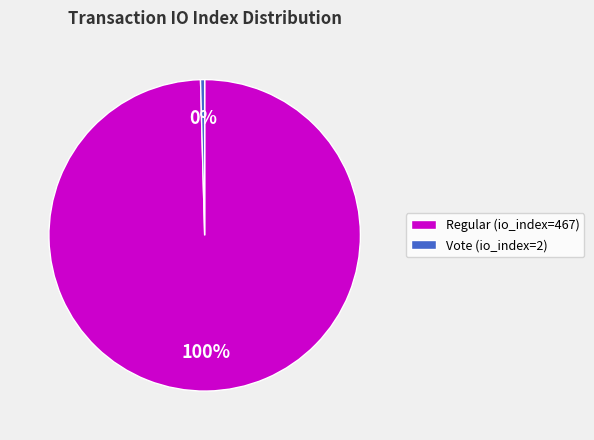

Is it true that Regular (io_index=467) is 100% of the pie?

True